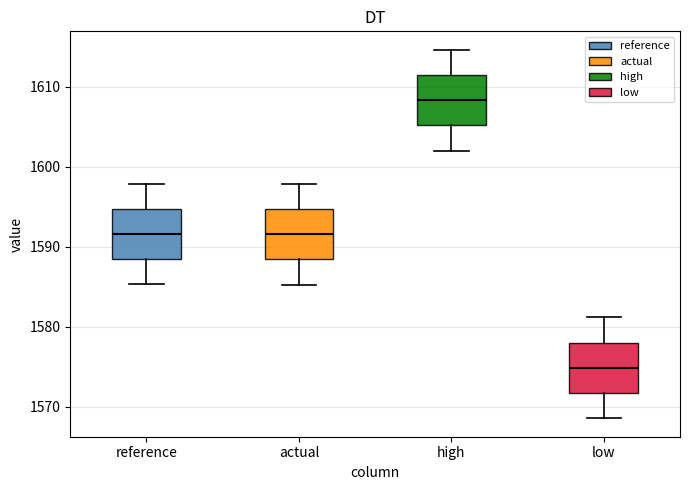

Where is the lower edge of the box for high on the y-axis? The values are not printed on the chart, so give them approximately, as read against the axis.

1605